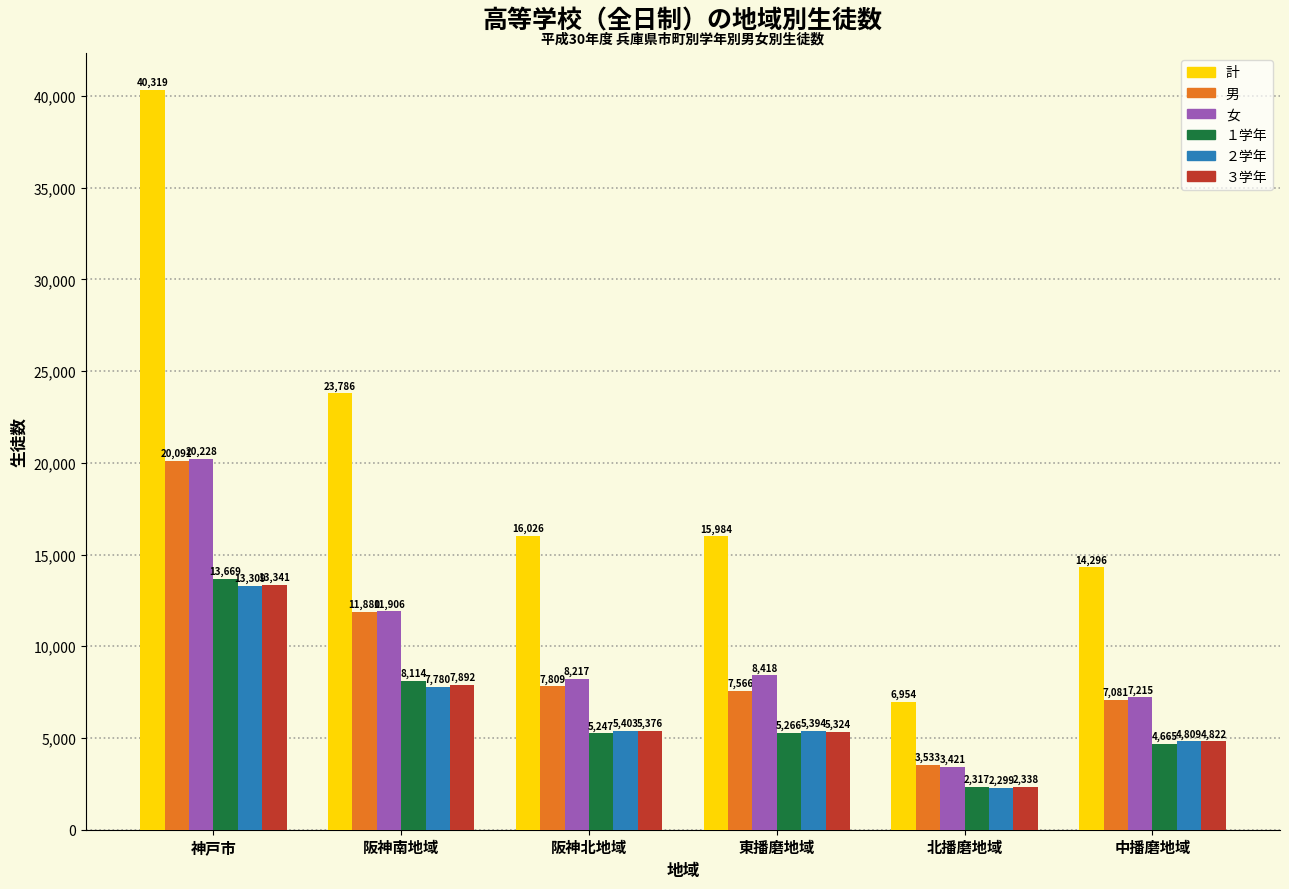

At 神戸市, list the series in order from largest to smallest.

計, 女, 男, １学年, ３学年, ２学年